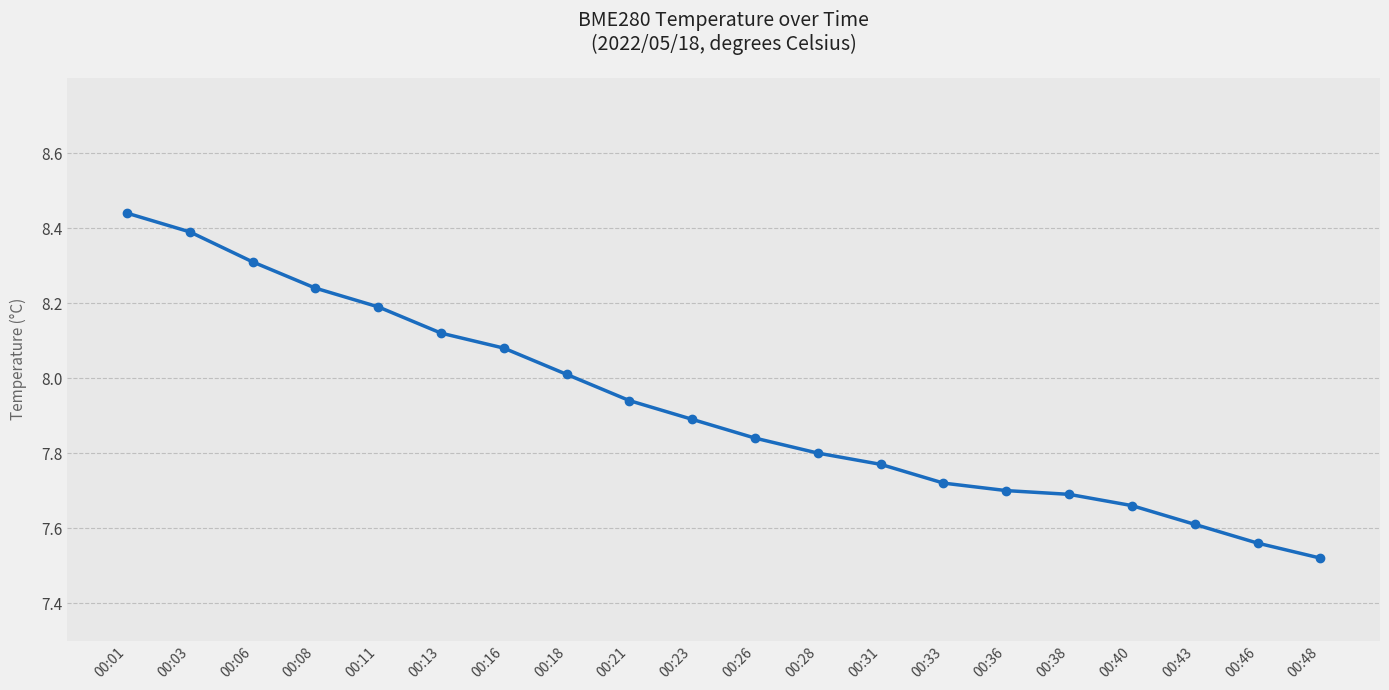

Approximately how many times larger is the value at 00:38 compared to 00:36?

1.0